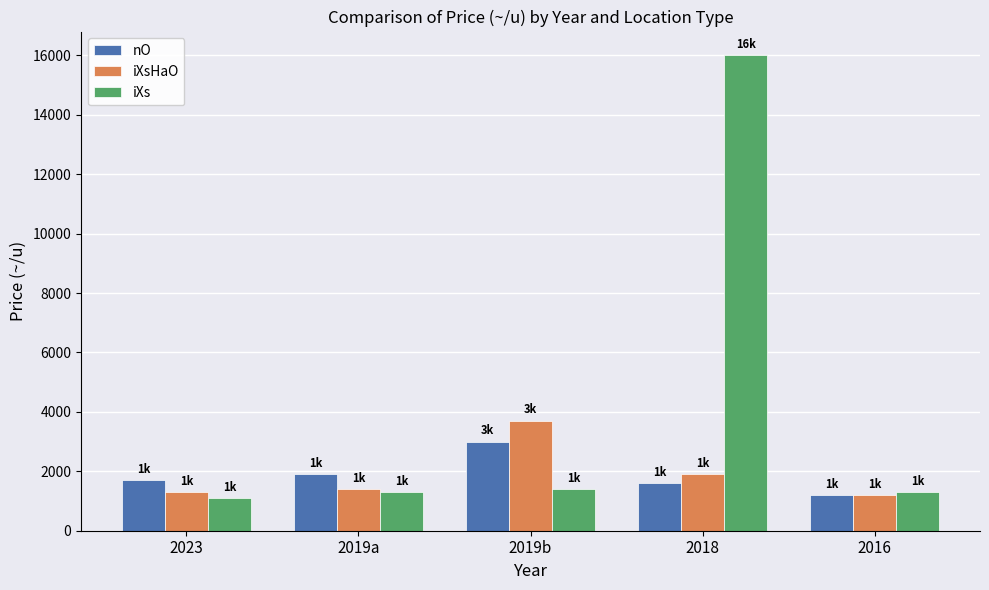

What is the difference between the highest and lowest values at 2019a?

600